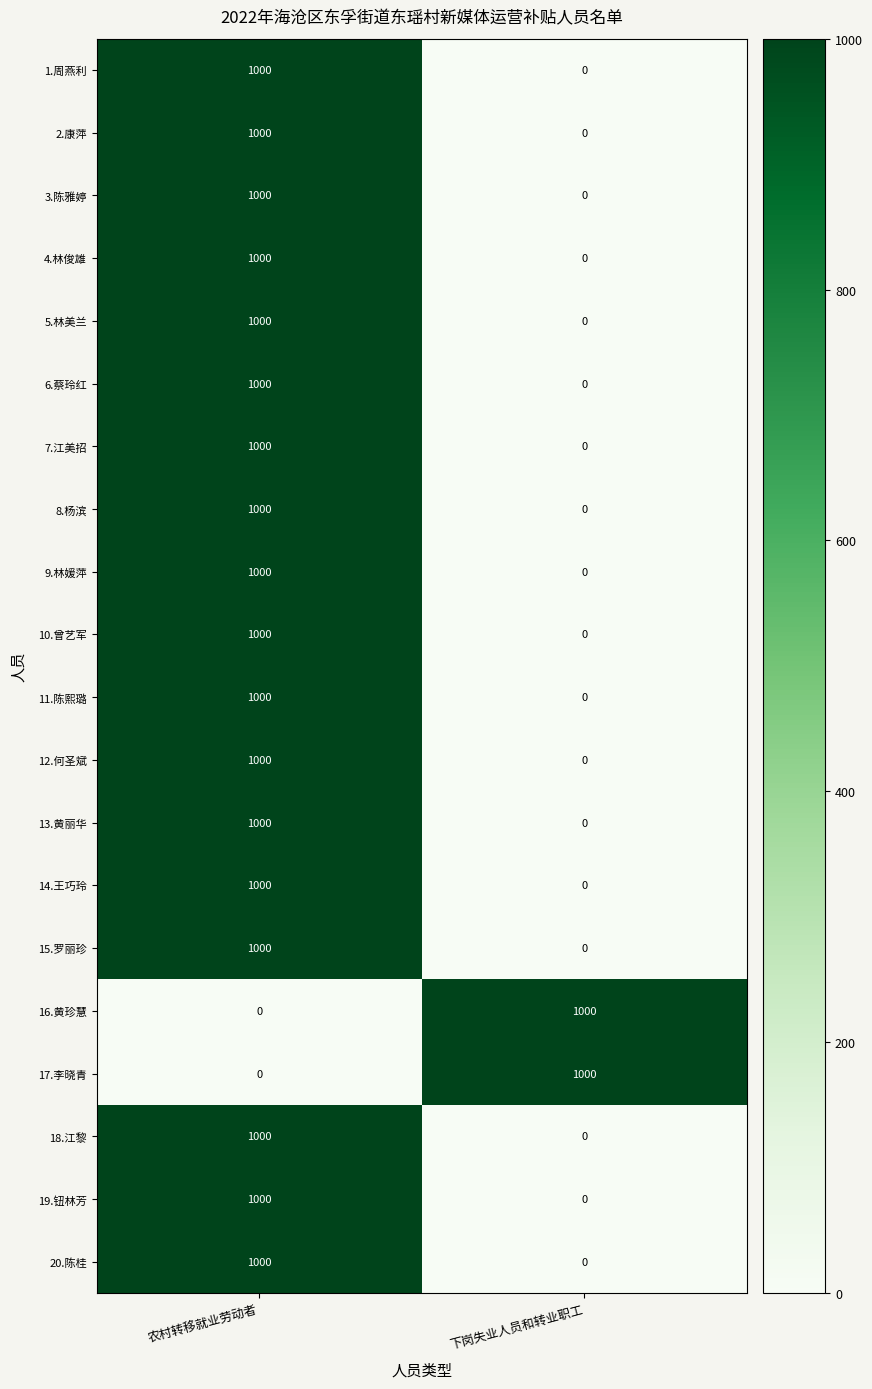

List the labels in order of 17.李晓青 value, smallest first.

农村转移就业劳动者, 下岗失业人员和转业职工